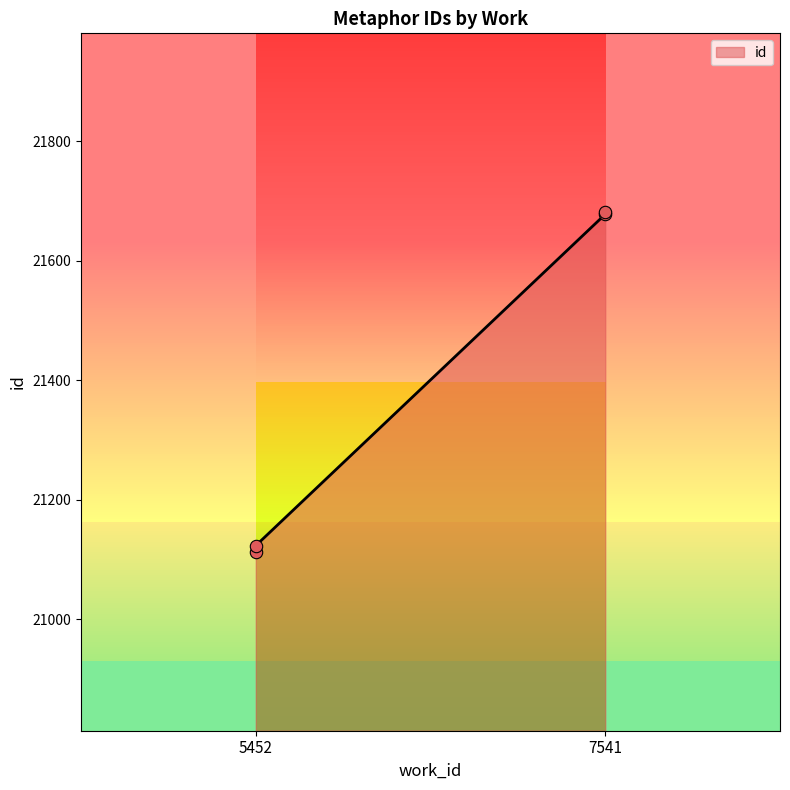

What is the ratio of the value at 5452 to the value at 5452?

1.0